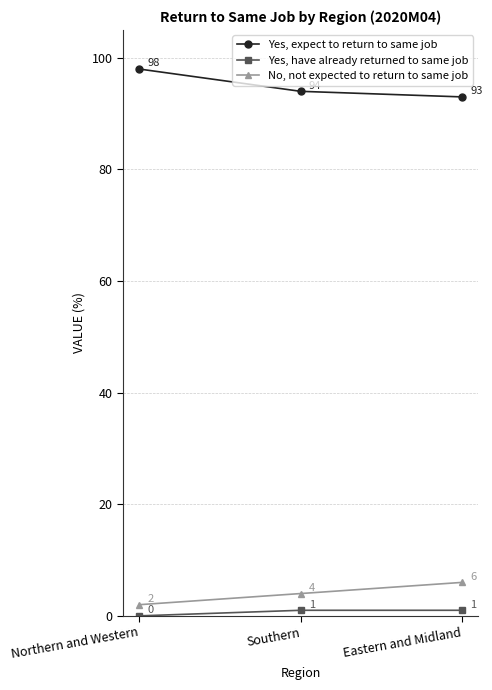

Between Northern and Western and Southern, which series saw the biggest shift?

Yes, expect to return to same job